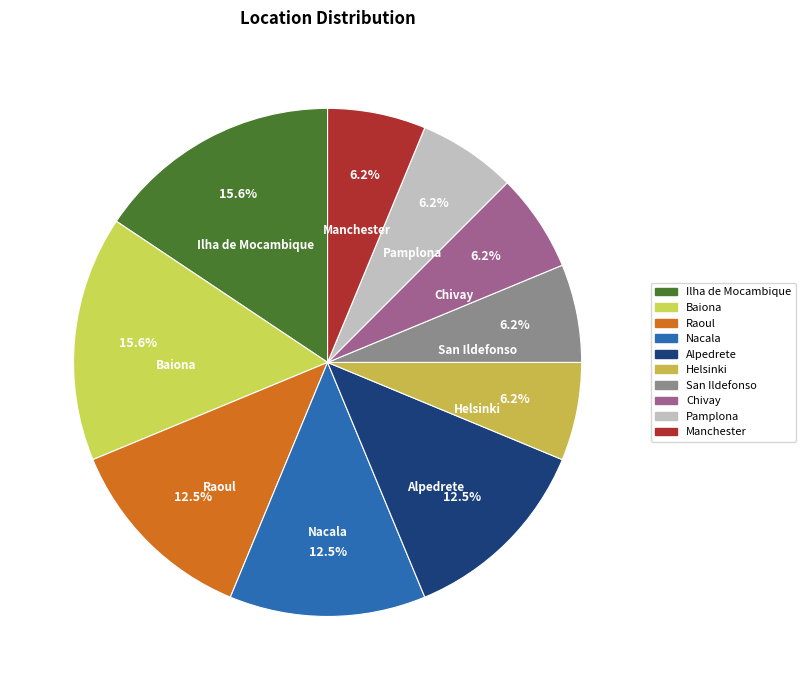

To the nearest percent, what percentage of the pie is Baiona?

16%